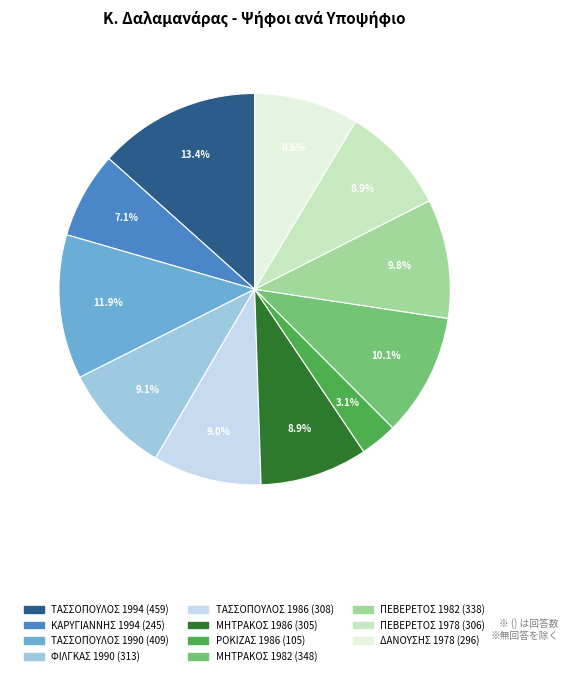

How many segments does this pie chart have?

11